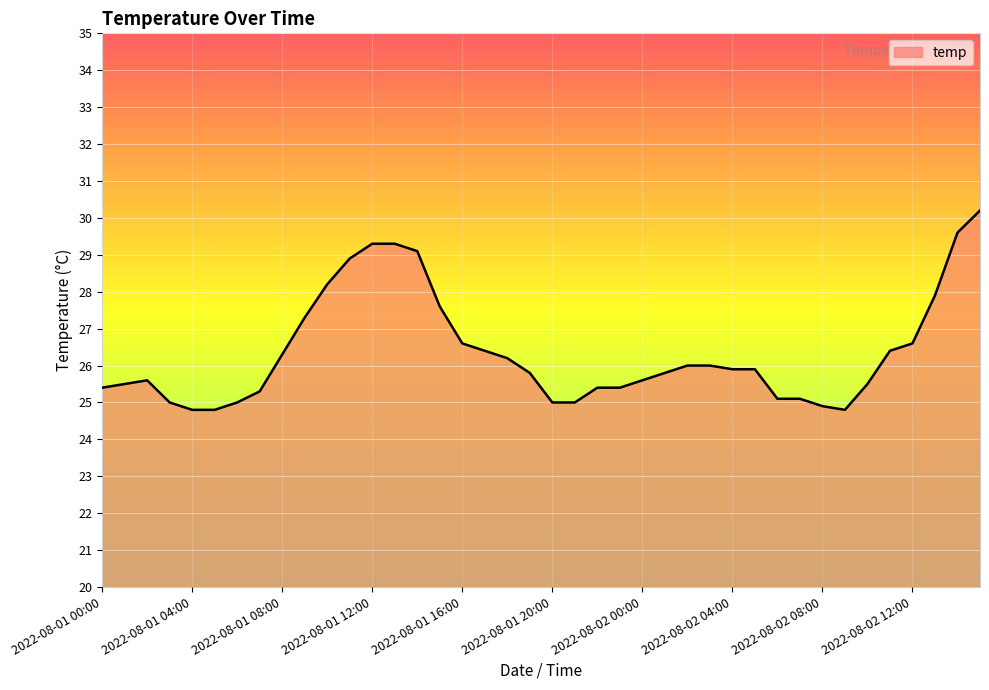

What is the minimum value shown in the chart?

24.8